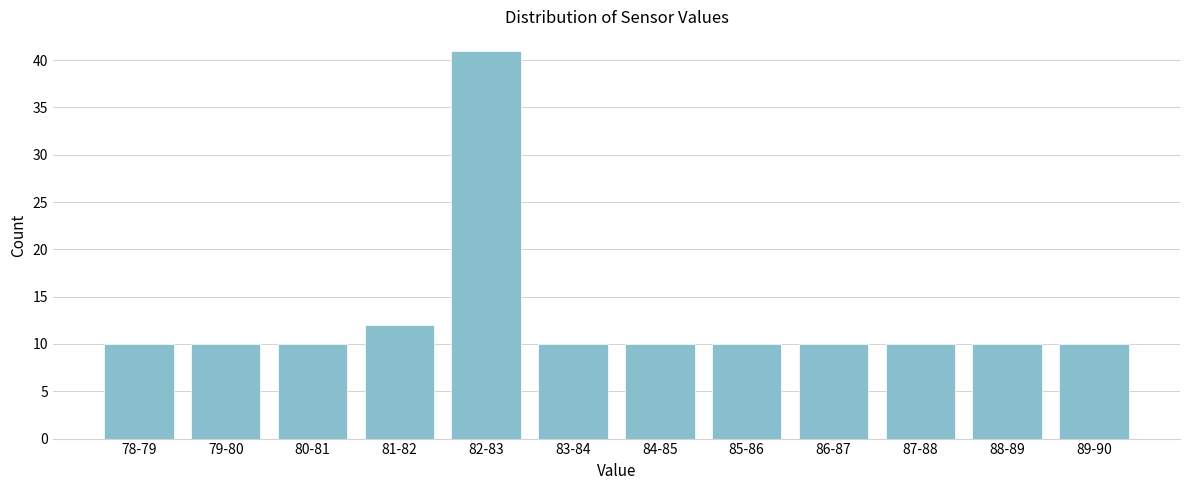

Reading left to right, what are all the values shown in this chart?

10	10	10	12	41	10	10	10	10	10	10	10